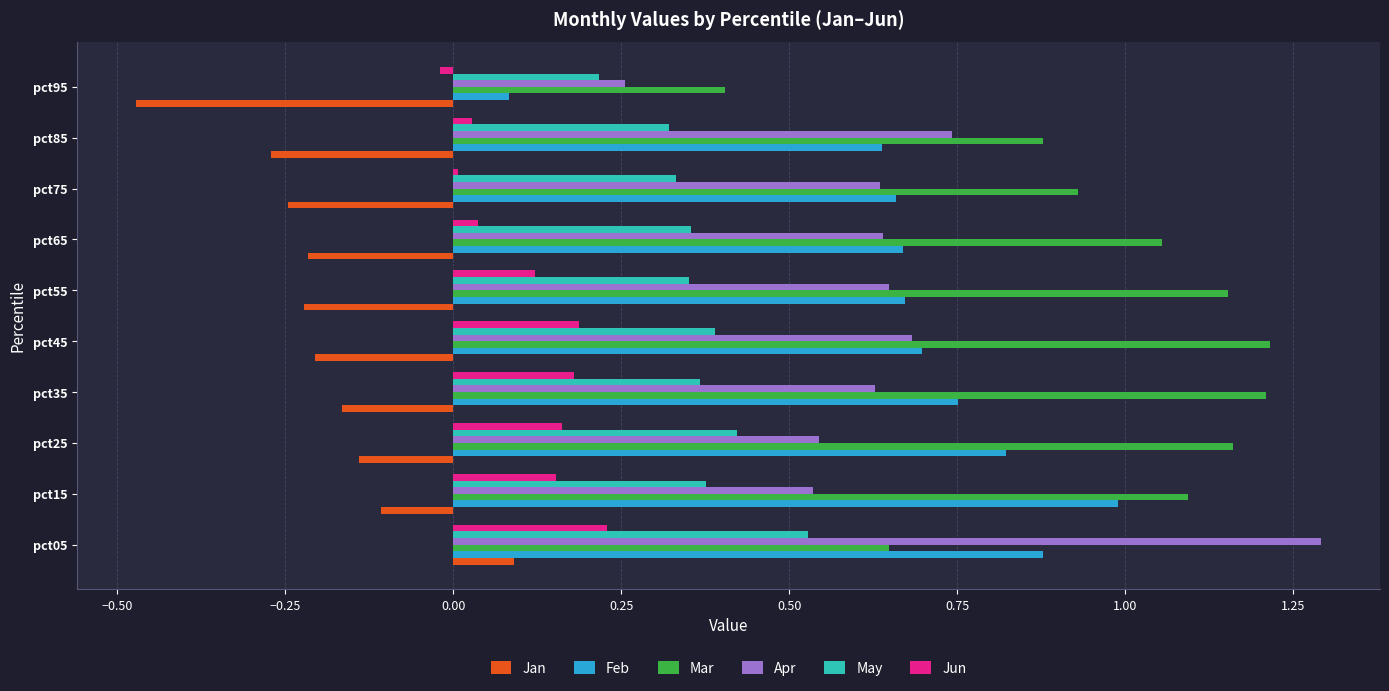

What is the sum of all Feb values?

6.9